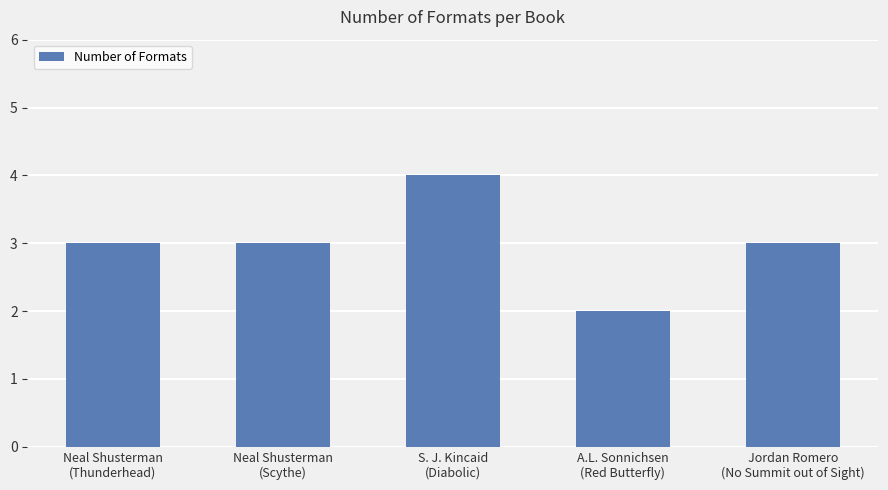

Is it true that the value at S. J. Kincaid
(Diabolic) is 4?

True